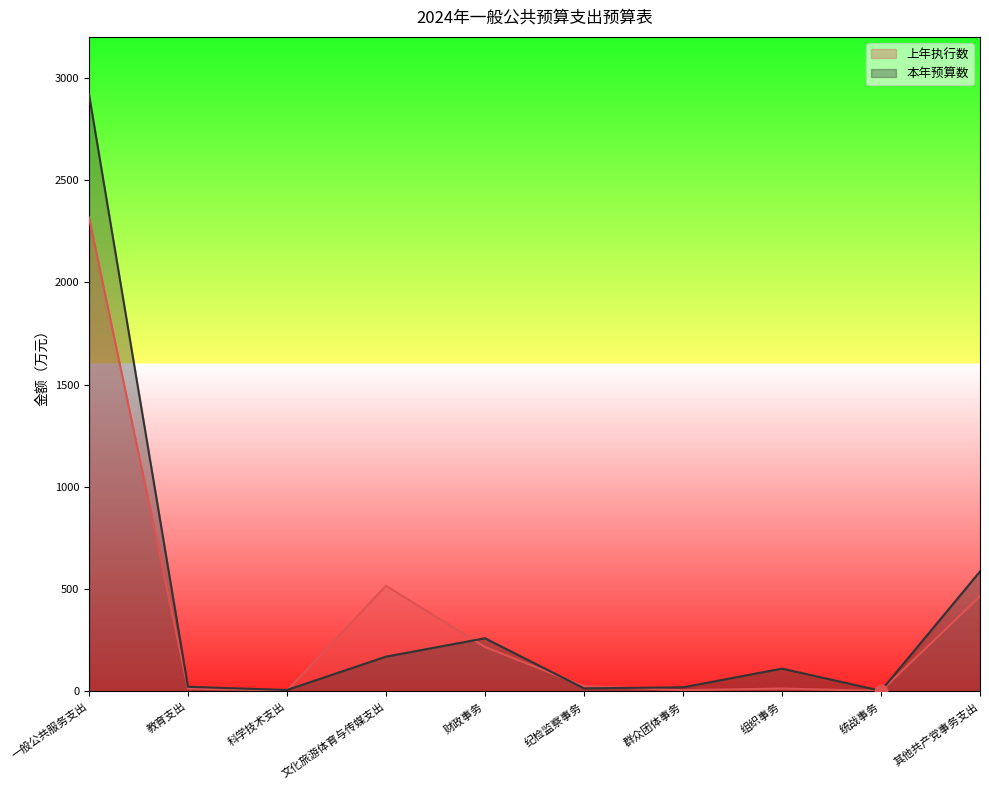

What is the total value across all series at 教育支出?

36.6